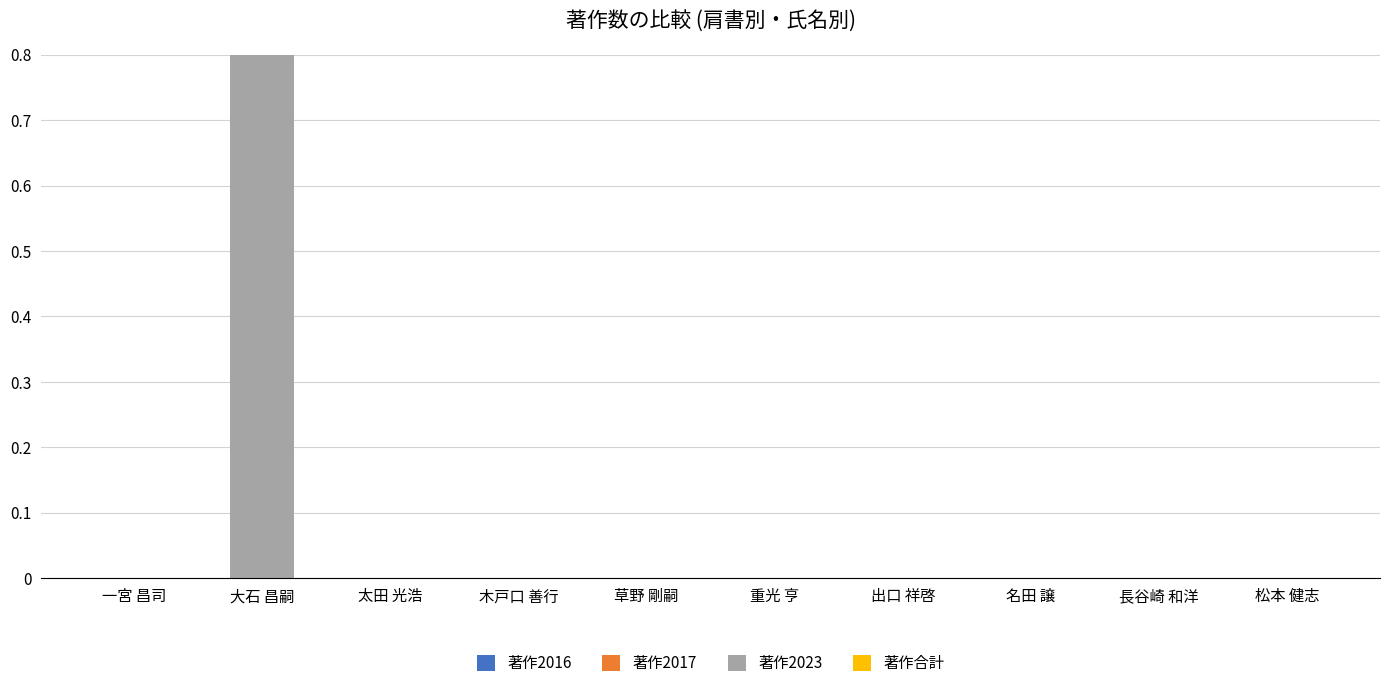

Is it true that 著作2016 equals 0 at 重光 亨?

True